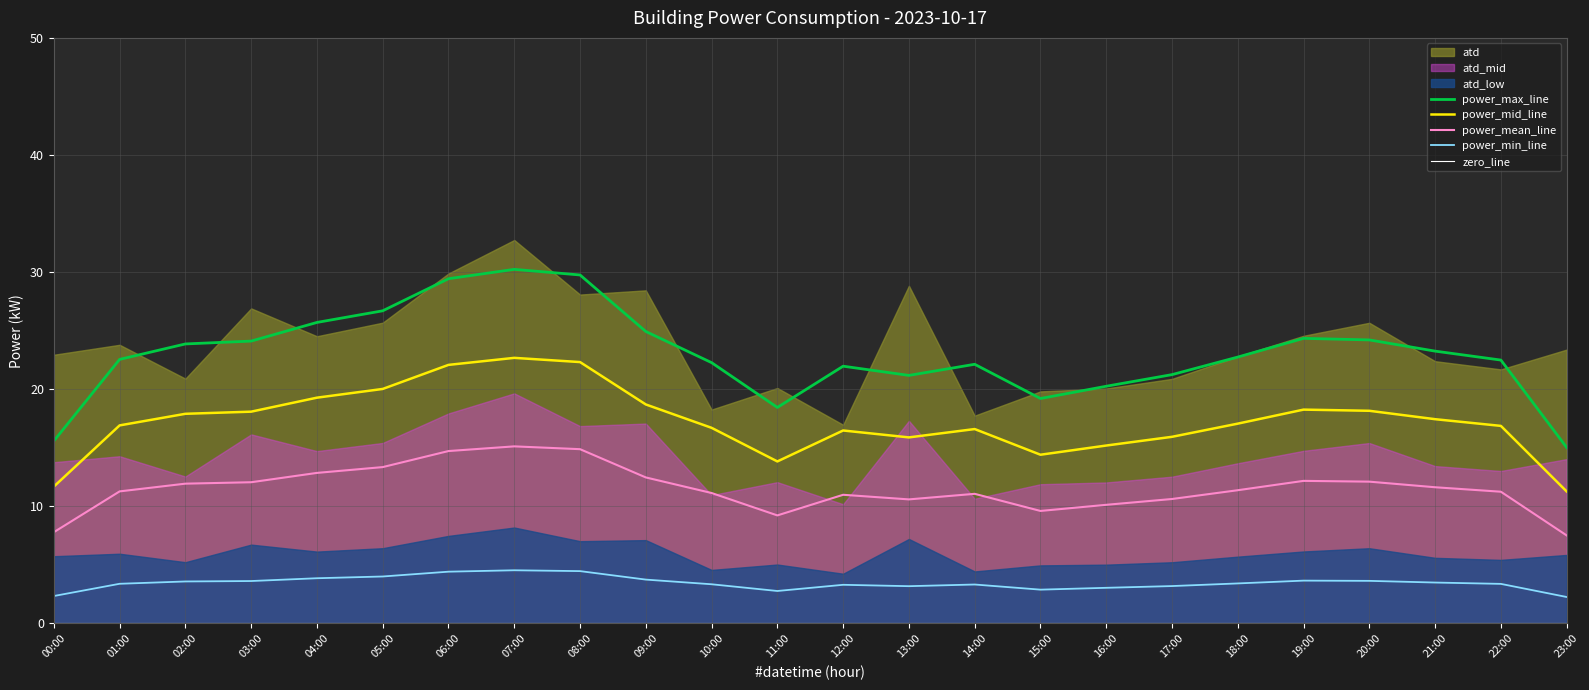

Which category has the lowest value across all series?

12:00